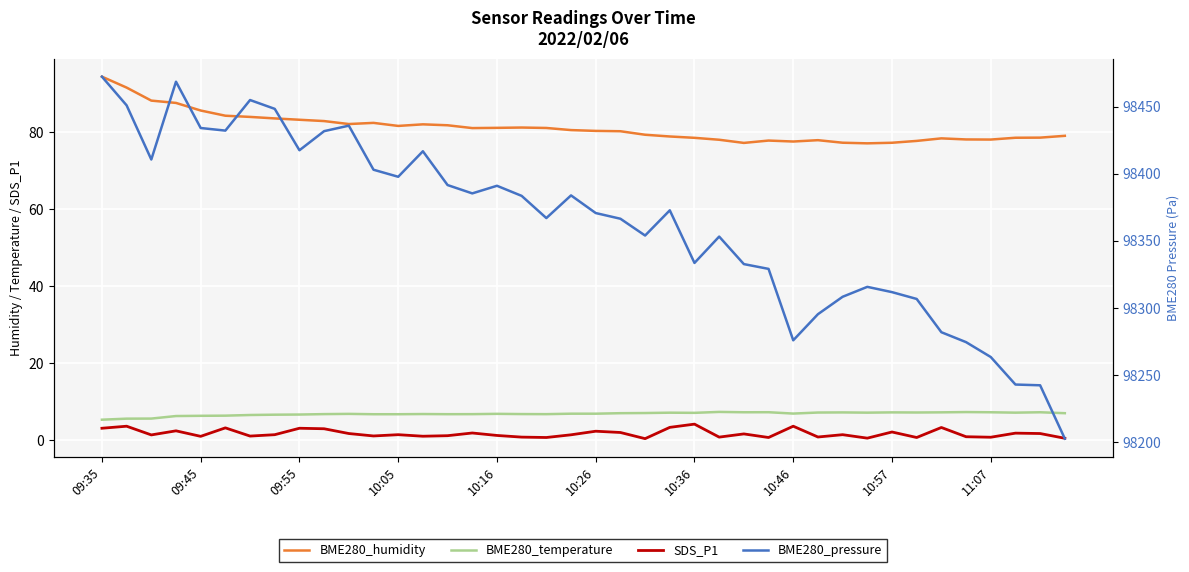

In BME280_temperature, how many points are lower than both neighbors (excluding endpoints)?

8